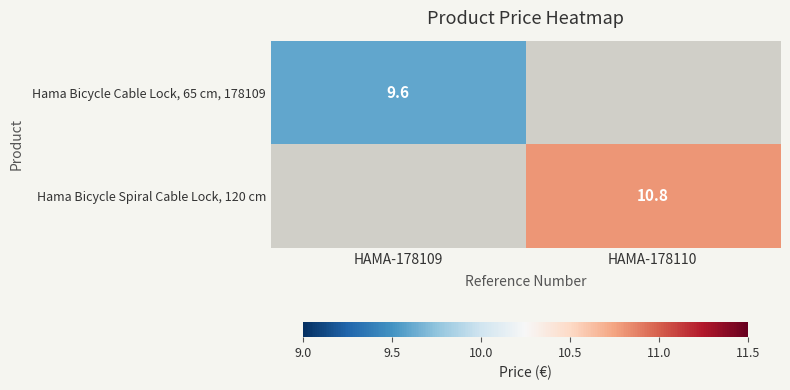

The value of Hama Bicycle Cable Lock, 65 cm, 178109 at HAMA-178109 is 9.6. True or false?

True